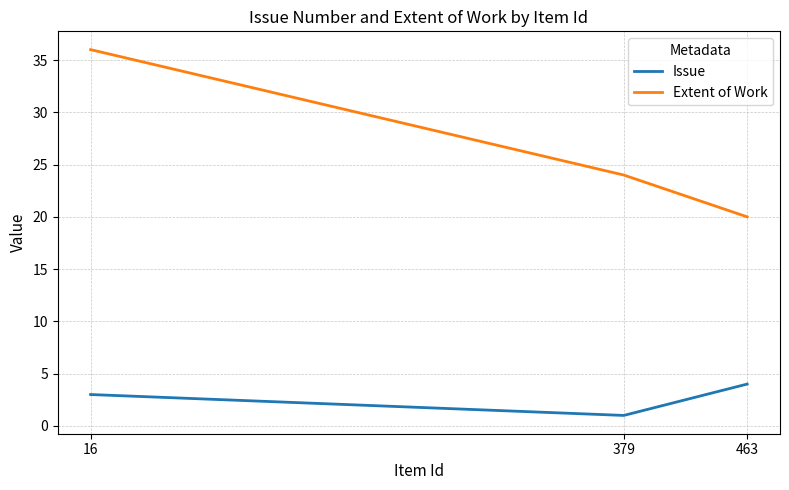

Rank the series by their maximum value, from highest to lowest.

Extent of Work, Issue